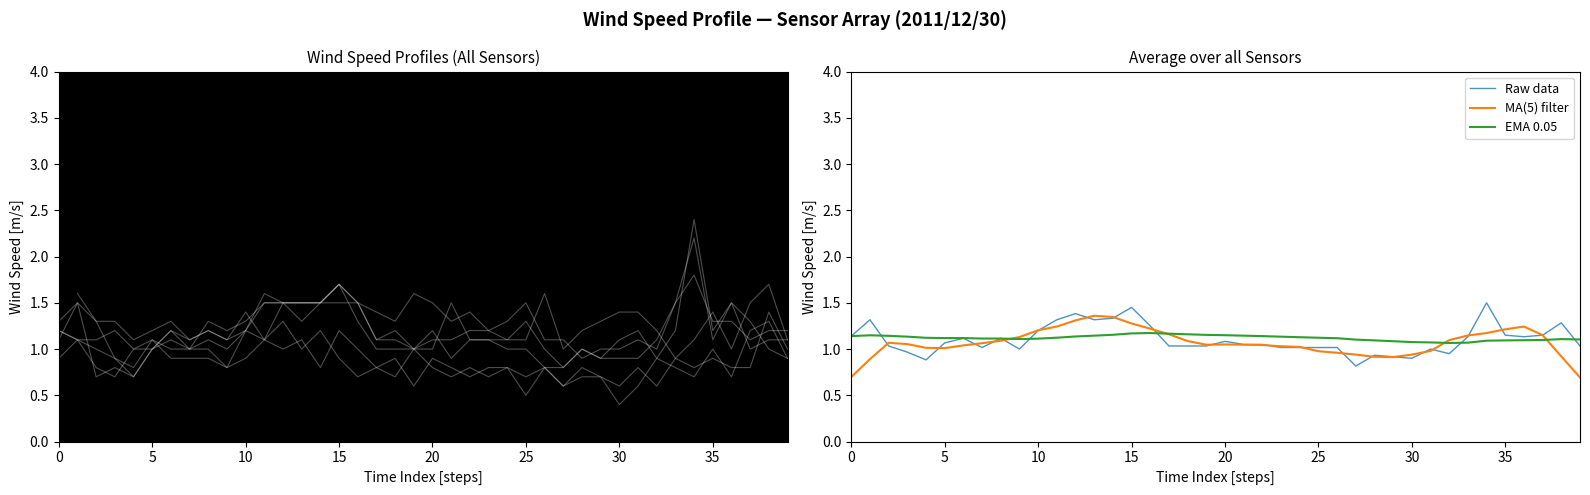

What is the minimum value for MA(5) filter?

0.7